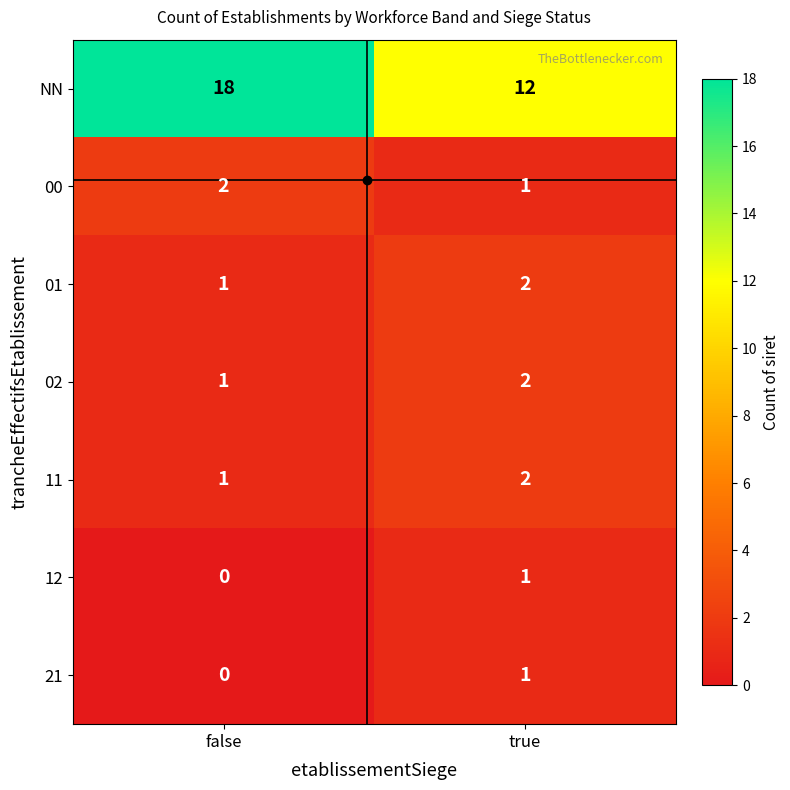

Which series has the largest range (max minus min)?

NN